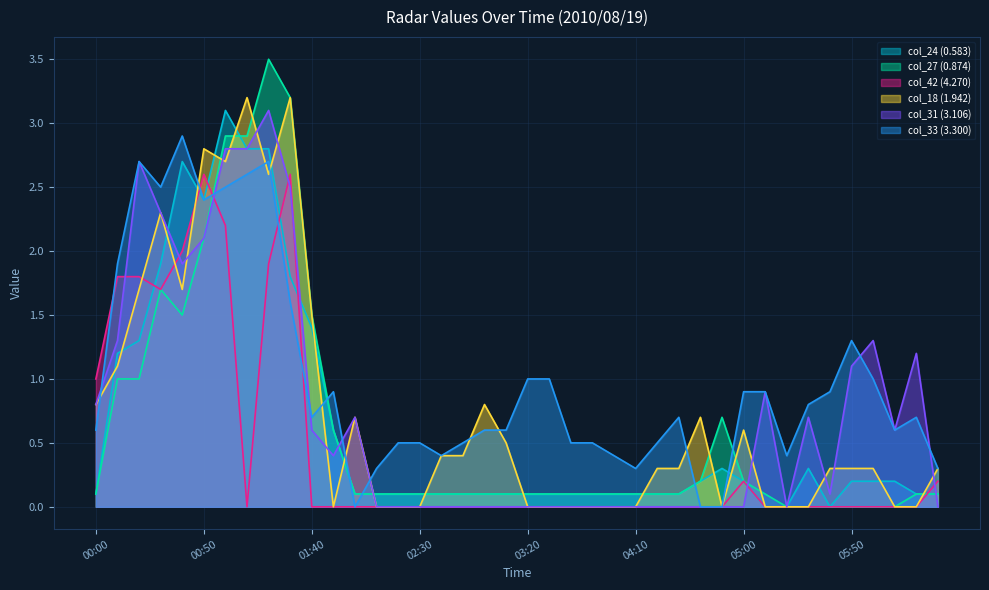

Which series ends up on top after the final intersection of col_27 (0.874) and col_33 (3.300)?

col_33 (3.300)